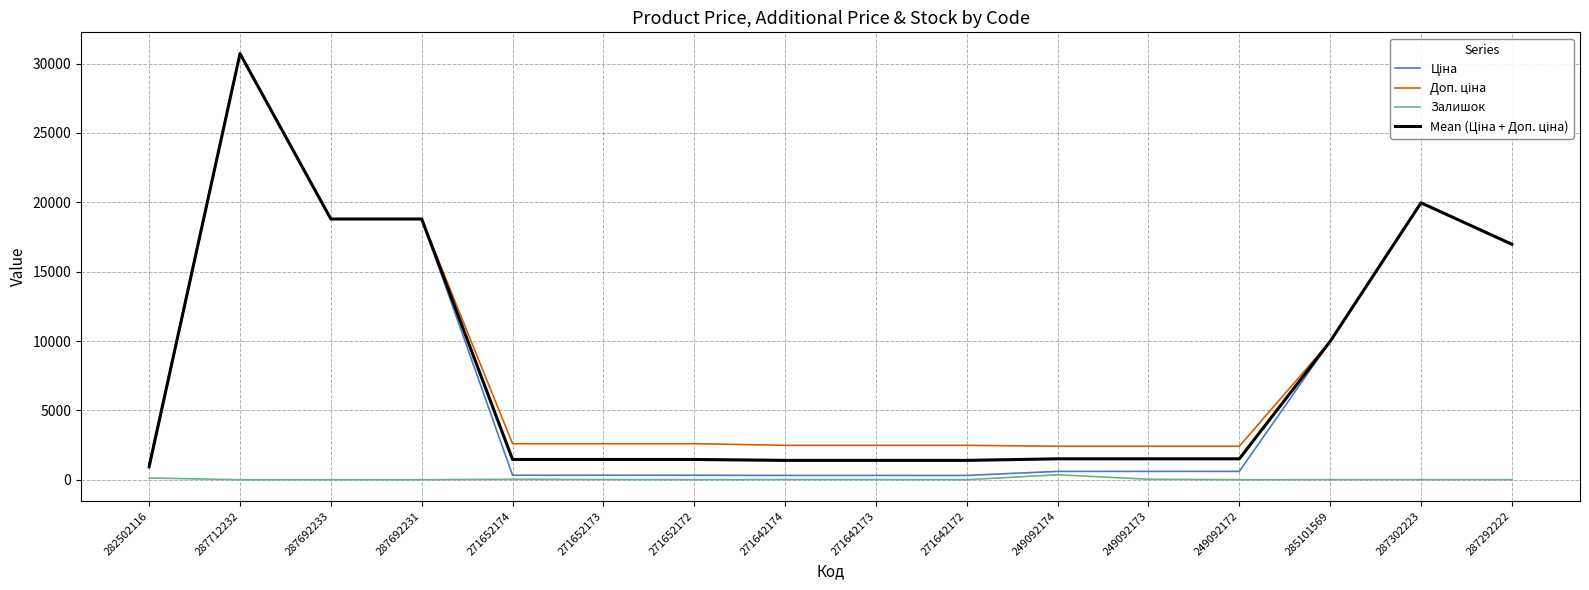

At which category is the sum across all series the highest?

287712232